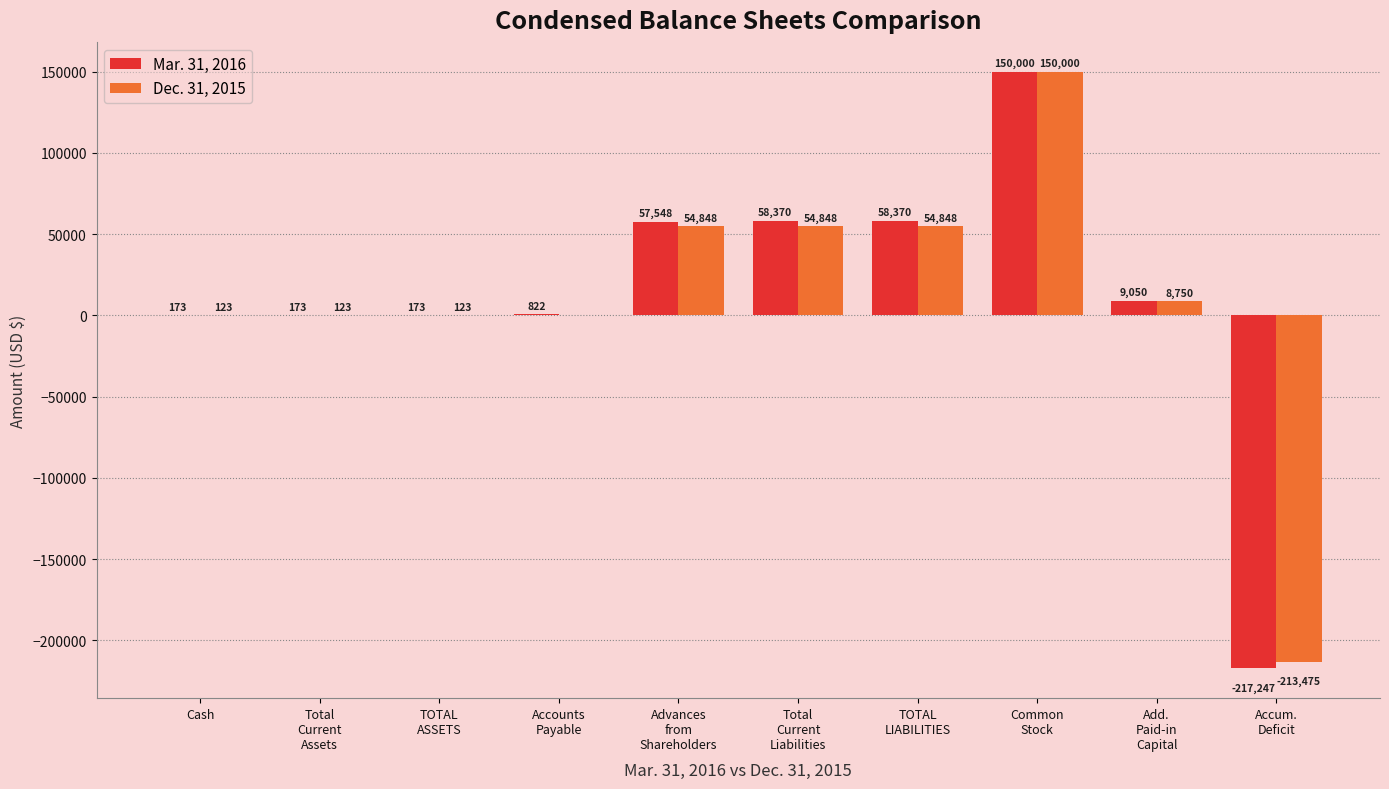

What is the sum of all Mar. 31, 2016 values?

117432